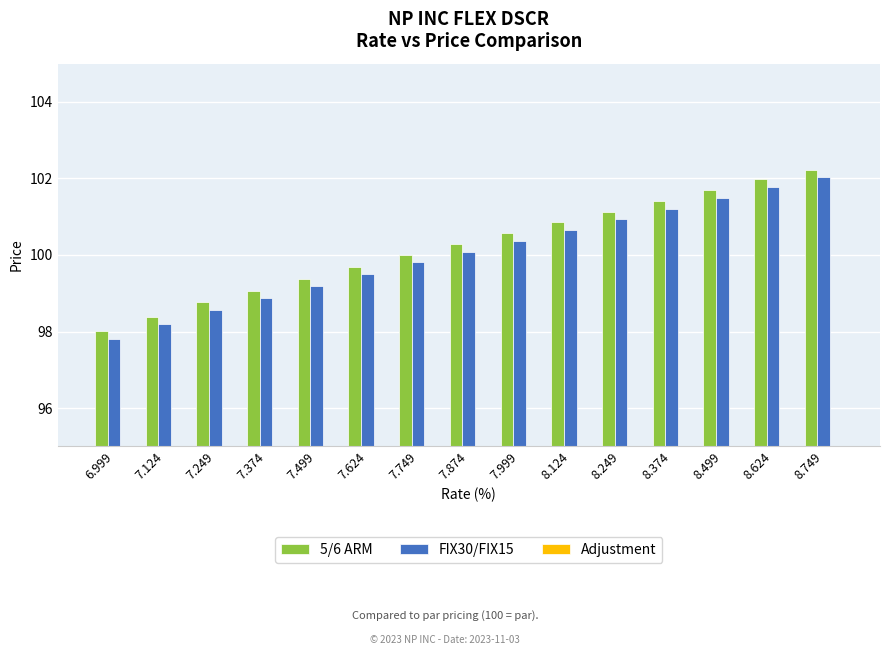

At which label does Adjustment reach its minimum?

7.749